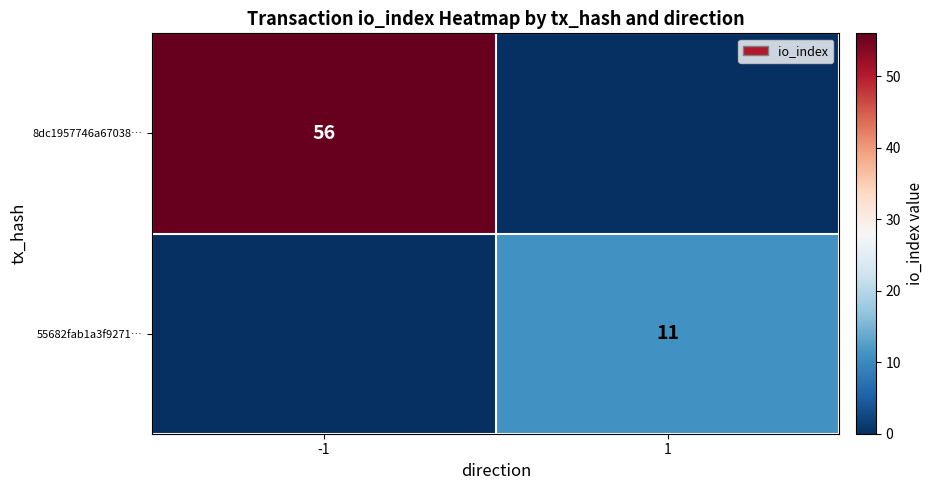

The 55682fab1a3f9271… series shows 11 at 1. True or false?

True